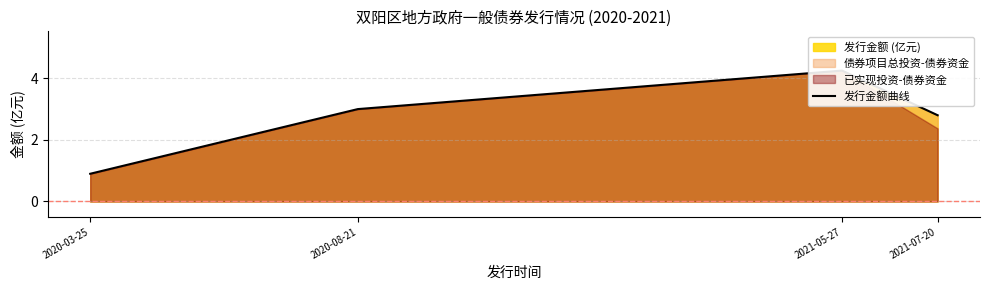

List the labels in order of value, smallest first.

2020-03-25, 2021-07-20, 2020-08-21, 2021-05-27